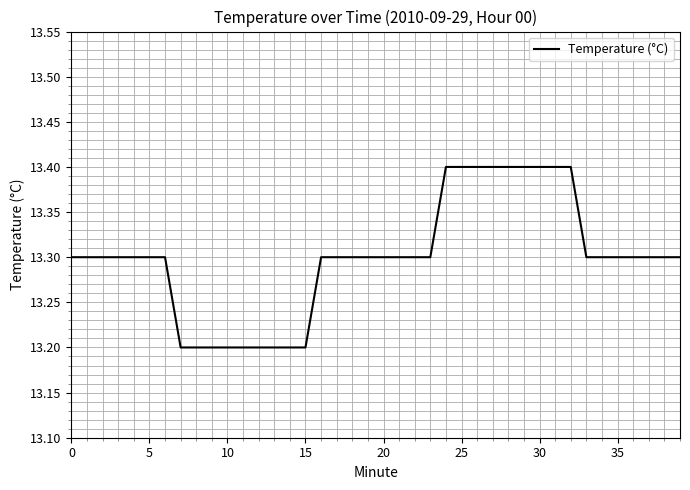

What is the maximum value shown in the chart?

13.4